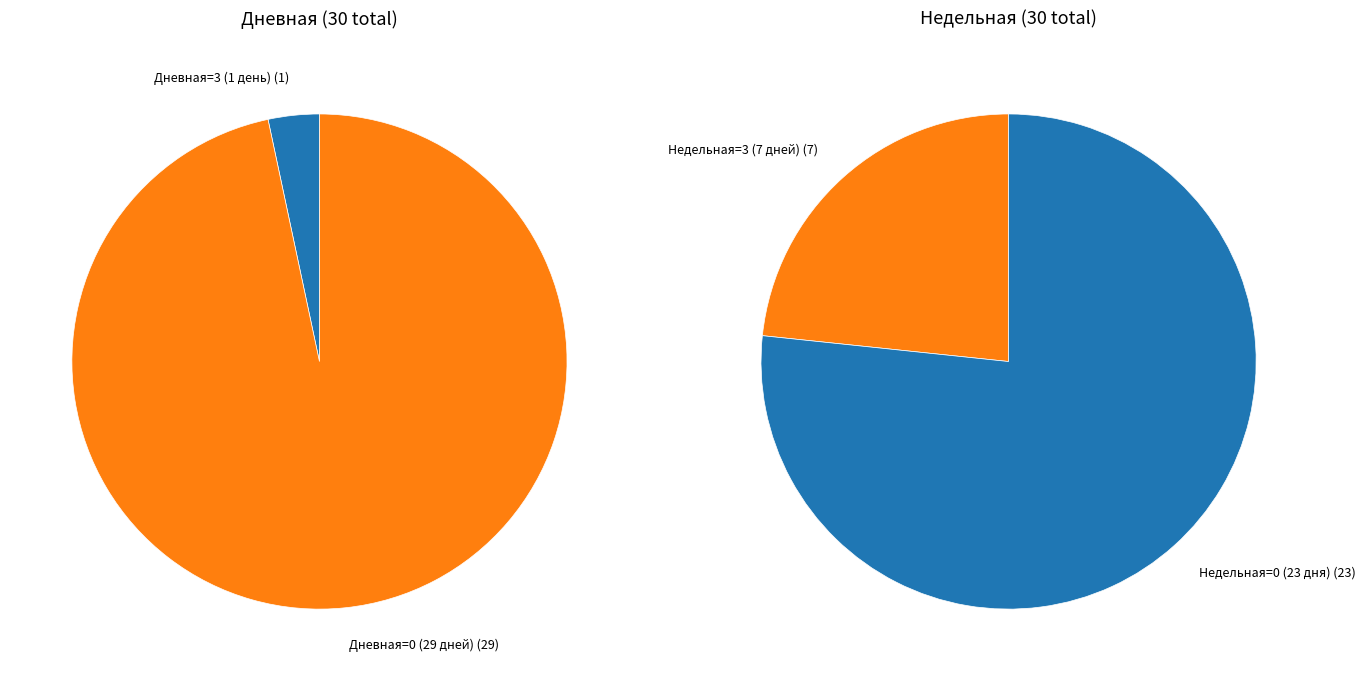

Is there a majority slice in this chart?

Yes